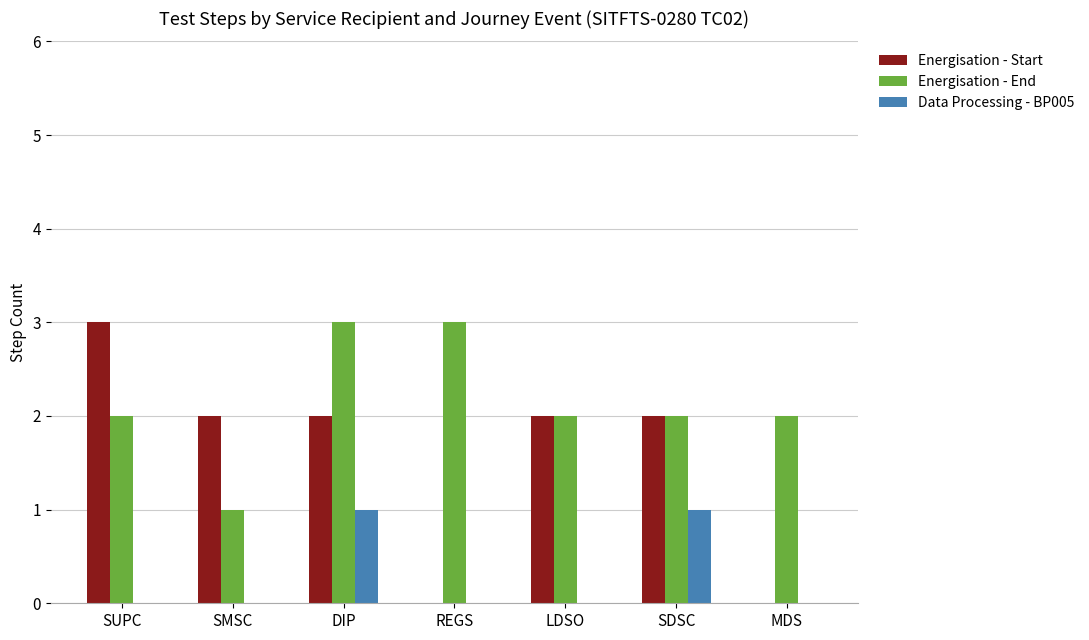

Count the number of categories in the chart.

7